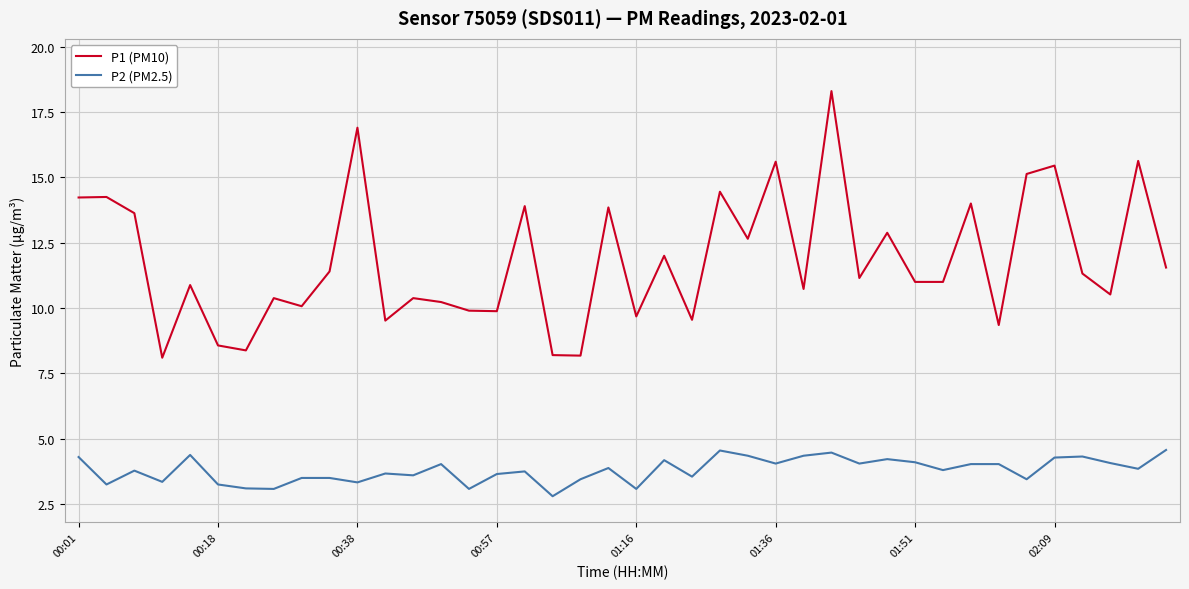

Which series has the largest range (max minus min)?

P1 (PM10)